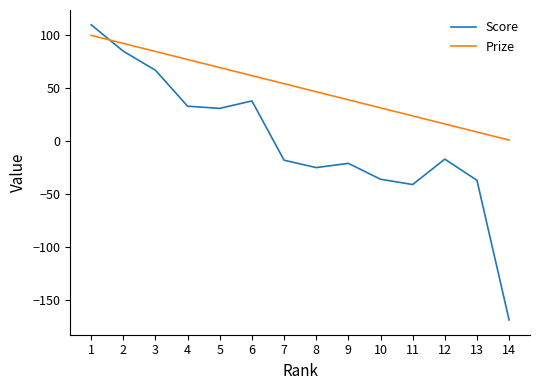

The value of Score at 1 is 110.0. True or false?

True